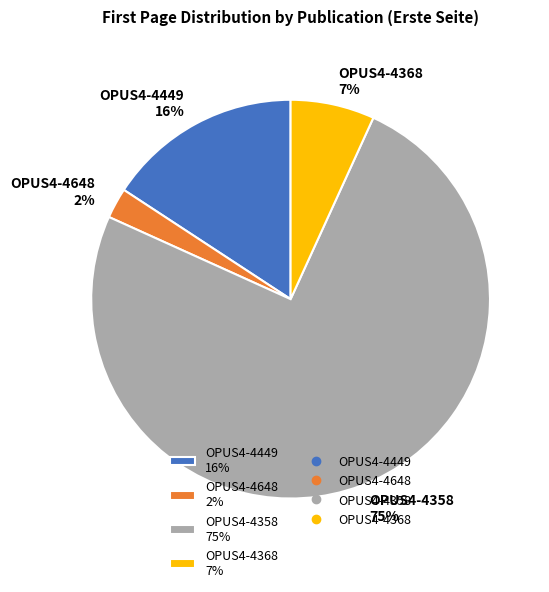

Combined, do OPUS4-4648 2% and OPUS4-4358 75% account for over 50%?

Yes